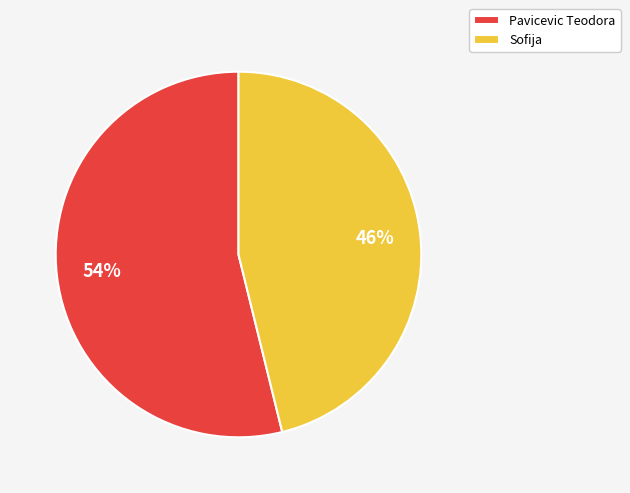

What percentage is the Pavicevic Teodora slice, to the nearest percent?

54%